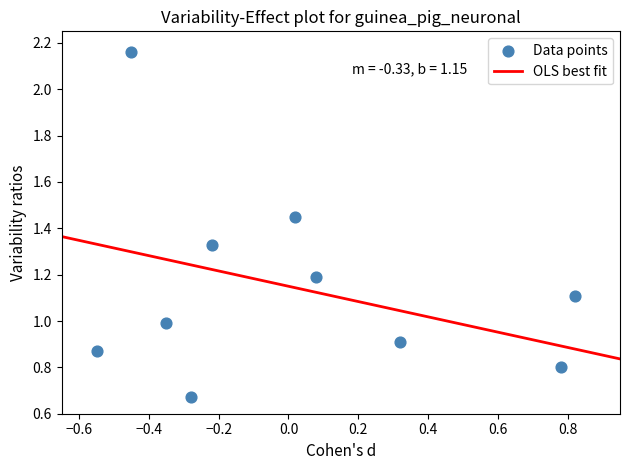

What is the range of Y values (max minus min)?

1.5